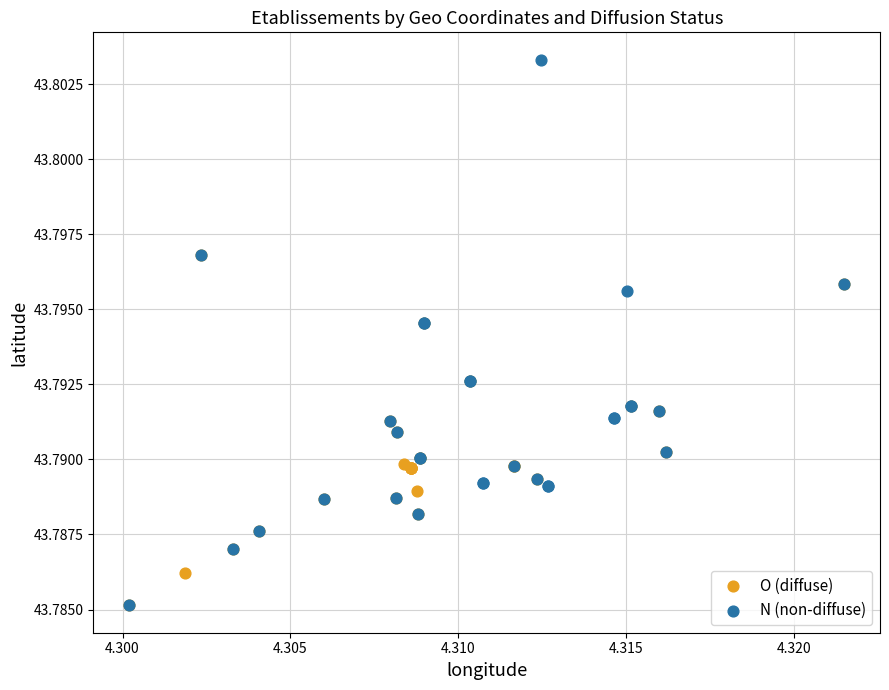

Which series contains the highest Y value?

N (non-diffuse)